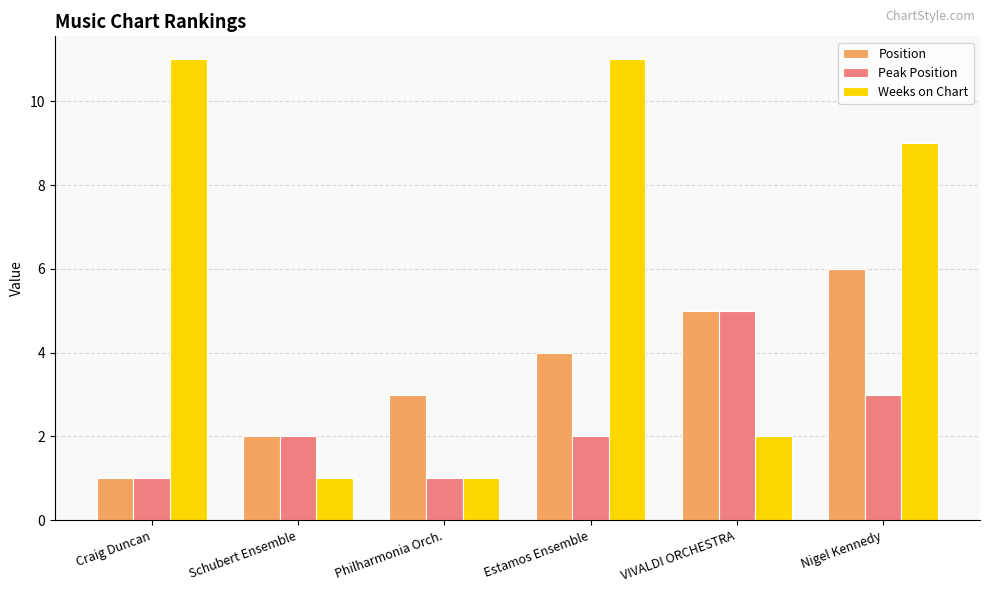

Reading left to right, what are all the values shown in this chart?

Position: Craig Duncan=1	Schubert Ensemble=2	Philharmonia Orch.=3	Estamos Ensemble=4	VIVALDI ORCHESTRA=5	Nigel Kennedy=6
Peak Position: Craig Duncan=1	Schubert Ensemble=2	Philharmonia Orch.=1	Estamos Ensemble=2	VIVALDI ORCHESTRA=5	Nigel Kennedy=3
Weeks on Chart: Craig Duncan=11	Schubert Ensemble=1	Philharmonia Orch.=1	Estamos Ensemble=11	VIVALDI ORCHESTRA=2	Nigel Kennedy=9